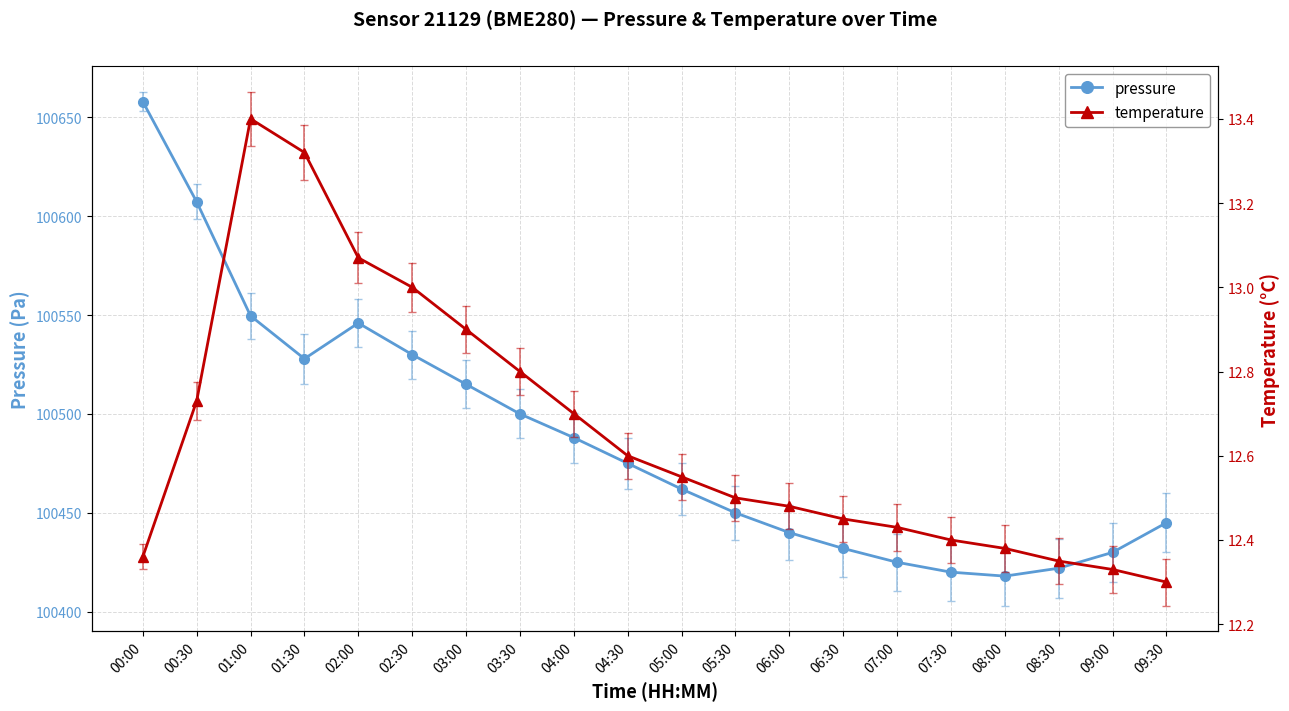

How many interior local peaks does the pressure series have?

1